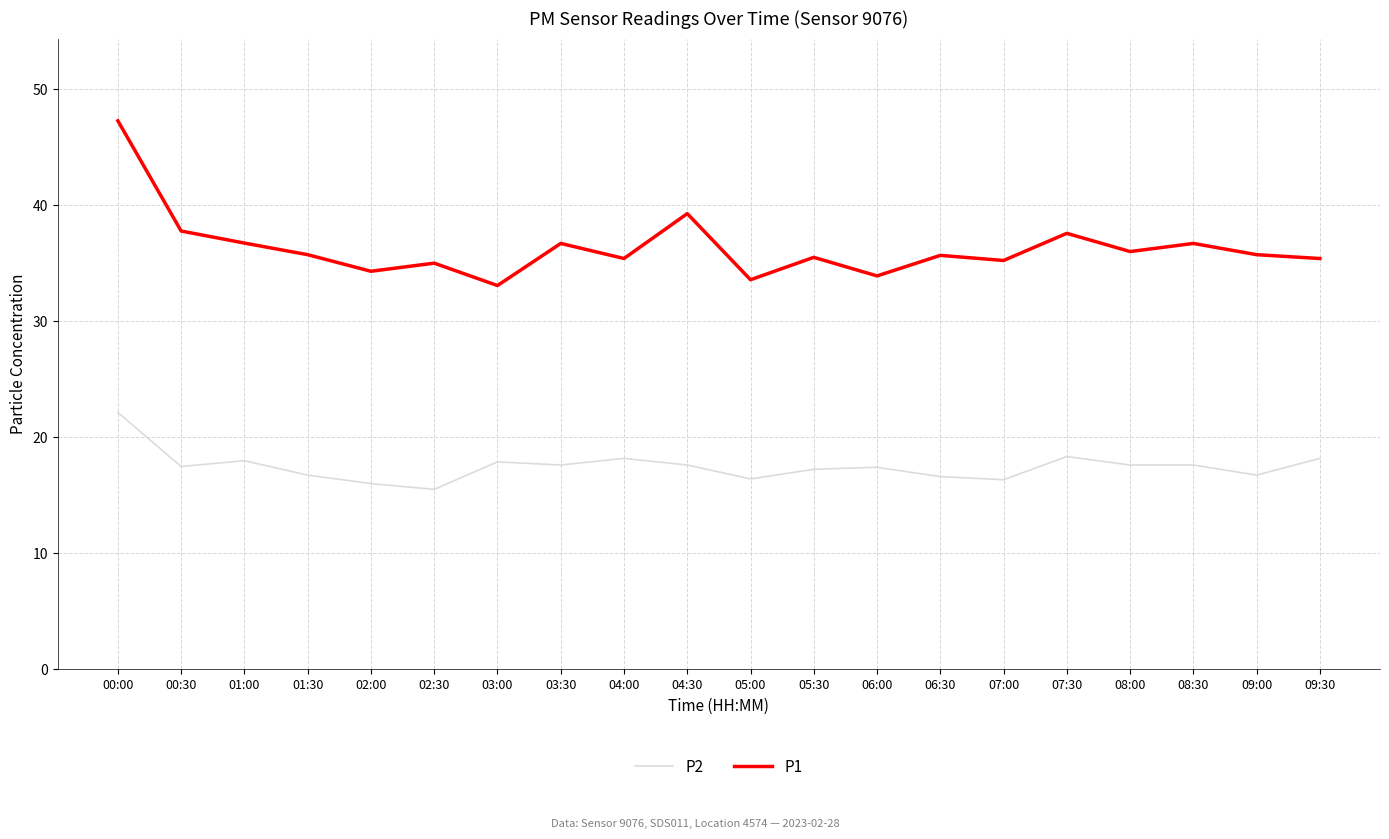

At which label does P2 first exceed 17?

00:00